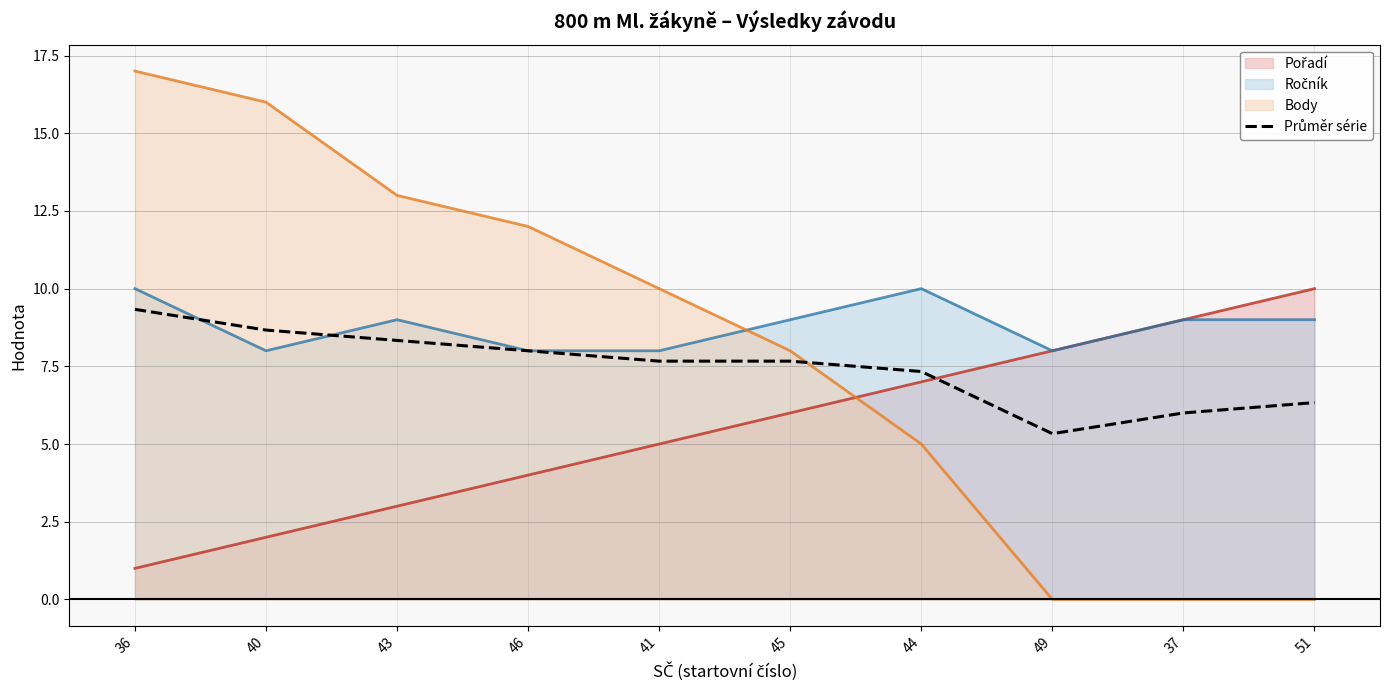

Which category has the lowest value across all series?

49